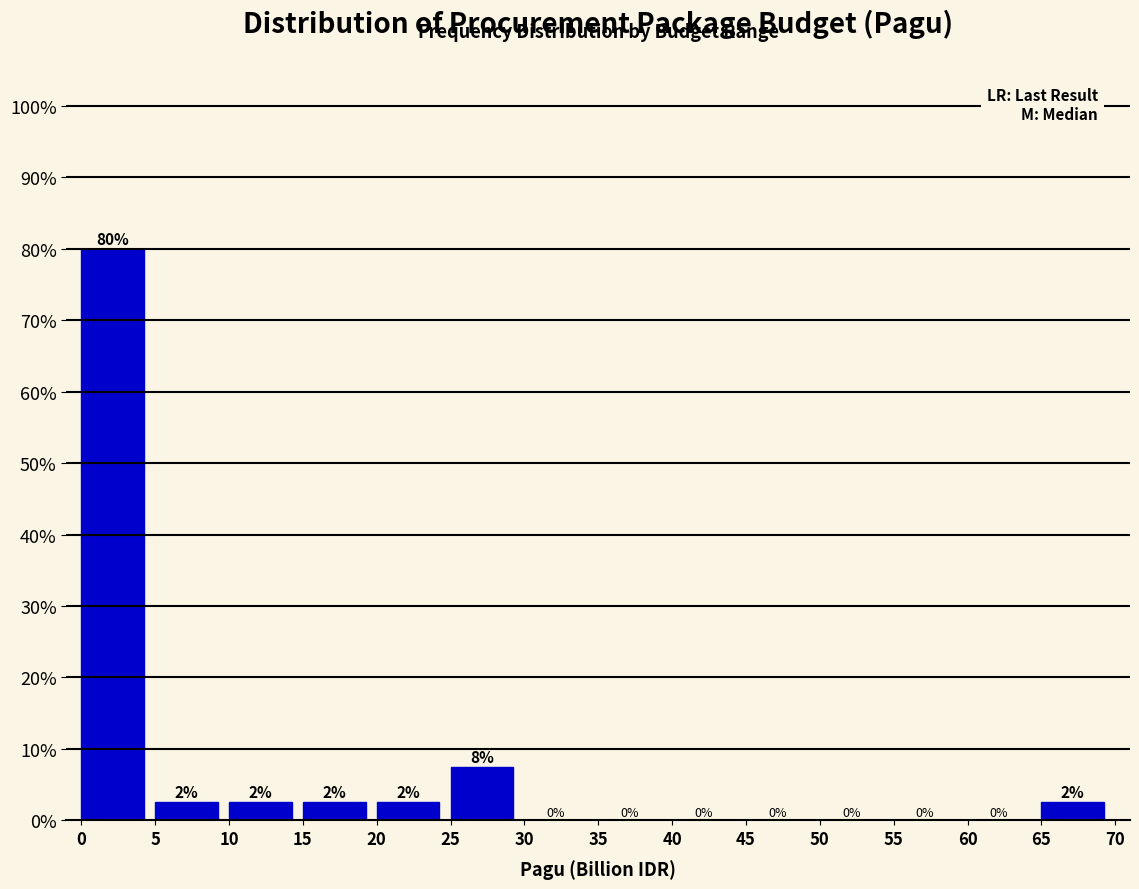

Over which range of the x-axis is the bar tallest?

0 to 5